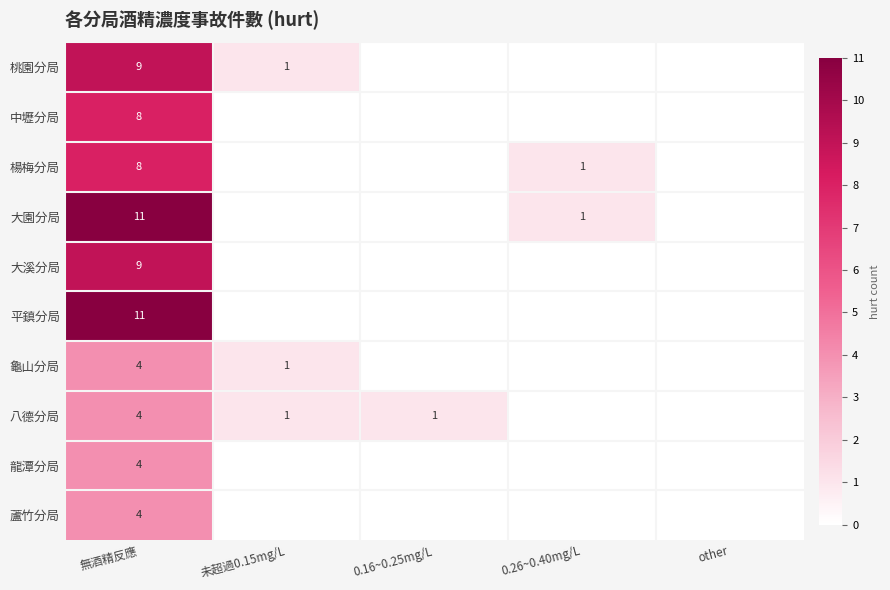

At which category is the sum across all series the highest?

無酒精反應